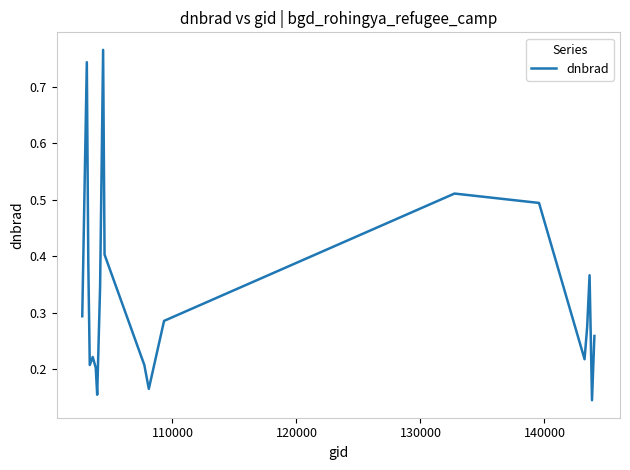

Count the number of data series in this chart.

1